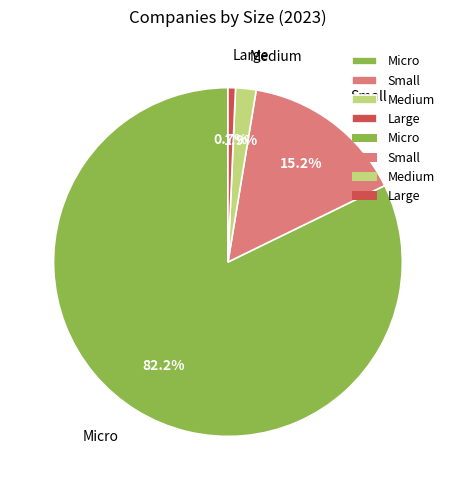

Does Micro account for over 50% of the chart?

Yes